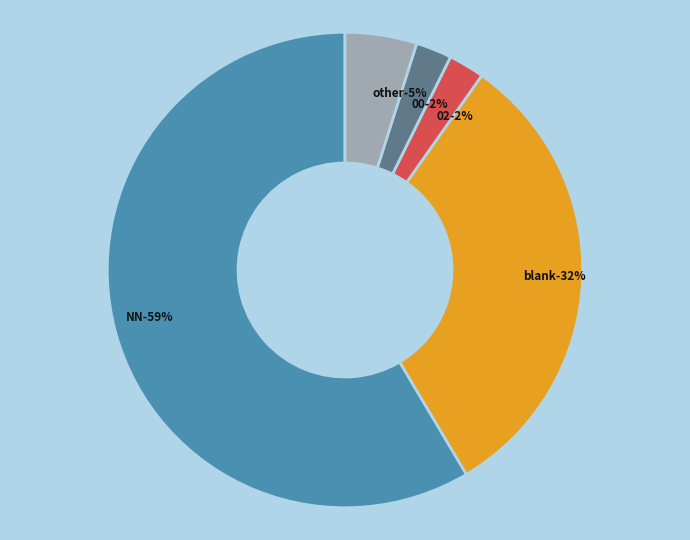

To the nearest percent, what percentage of the pie is 00?

2%